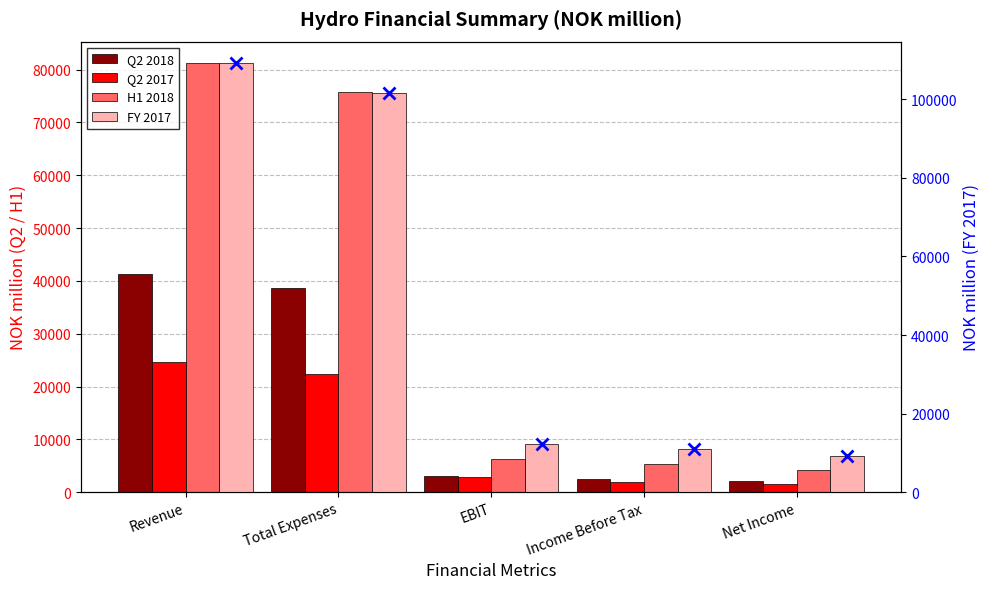

What is the sum of all H1 2018 values?

172815.8